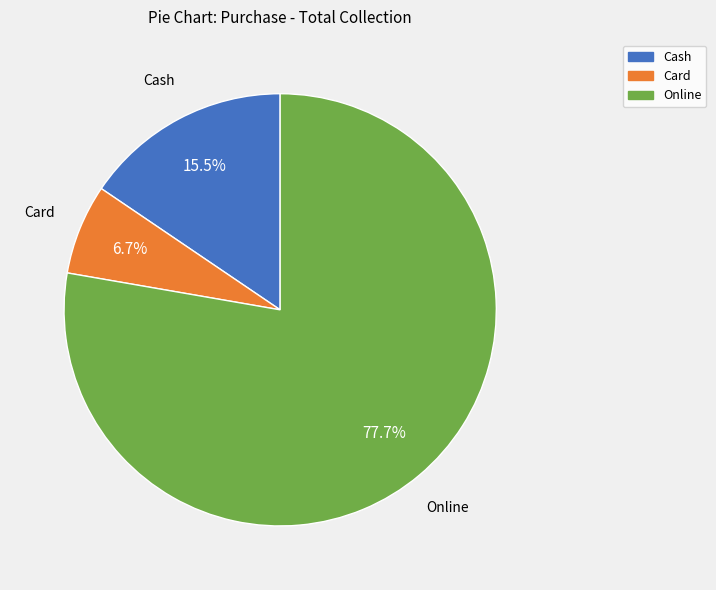

To the nearest percent, what portion does Online represent?

78%